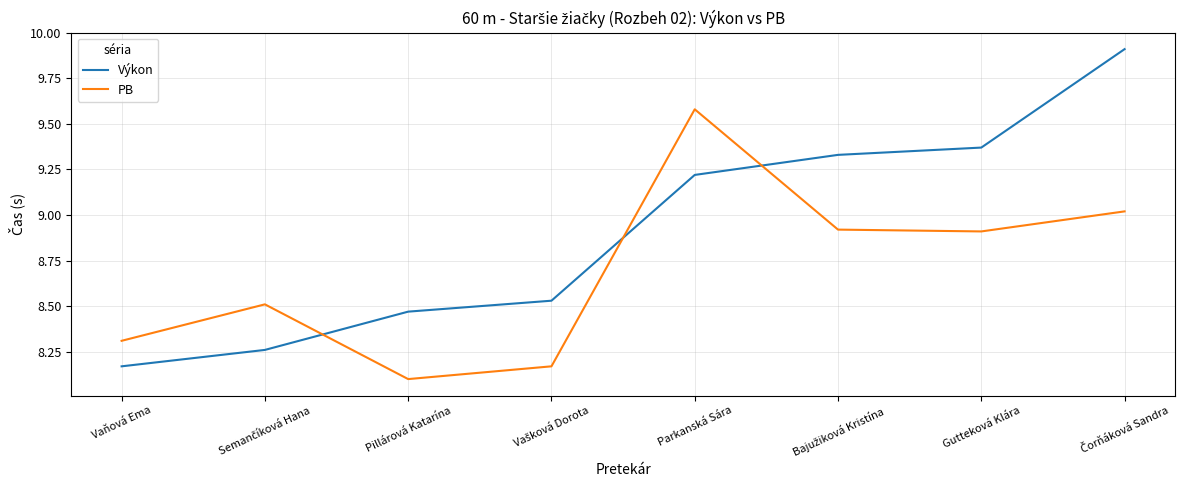

How many lines are shown in the chart?

2